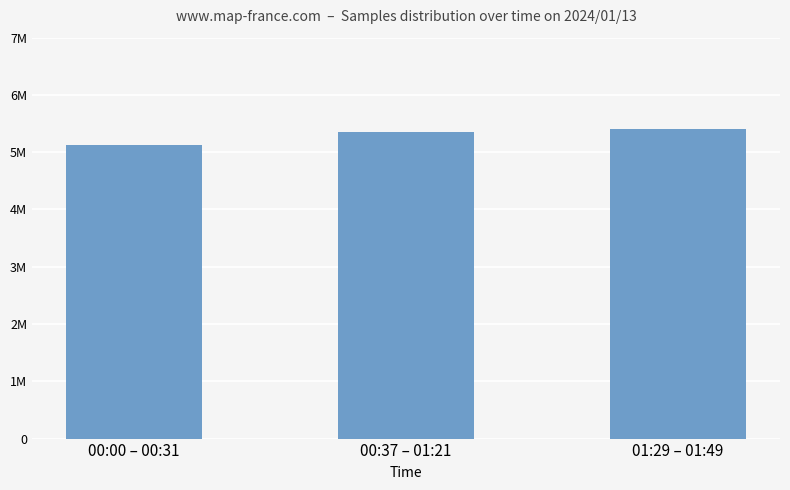

What is the sum of all values?

15900741